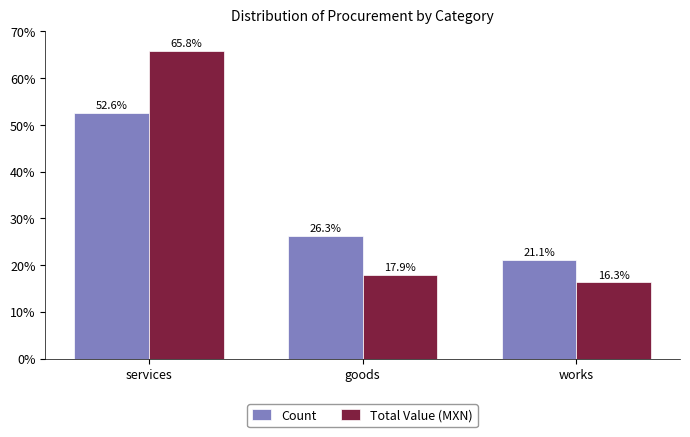

Count the number of data series in this chart.

2